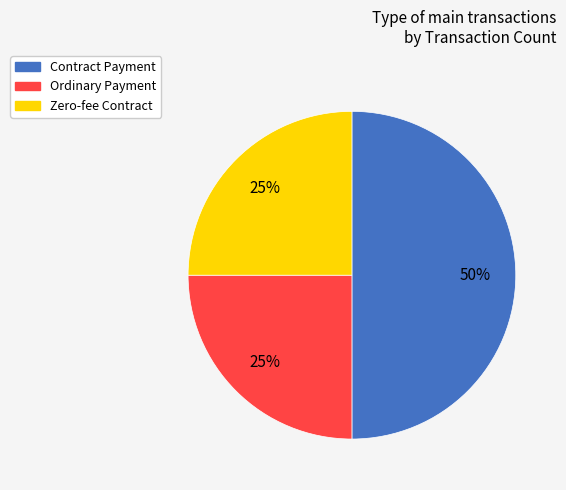

How many segments does this pie chart have?

3